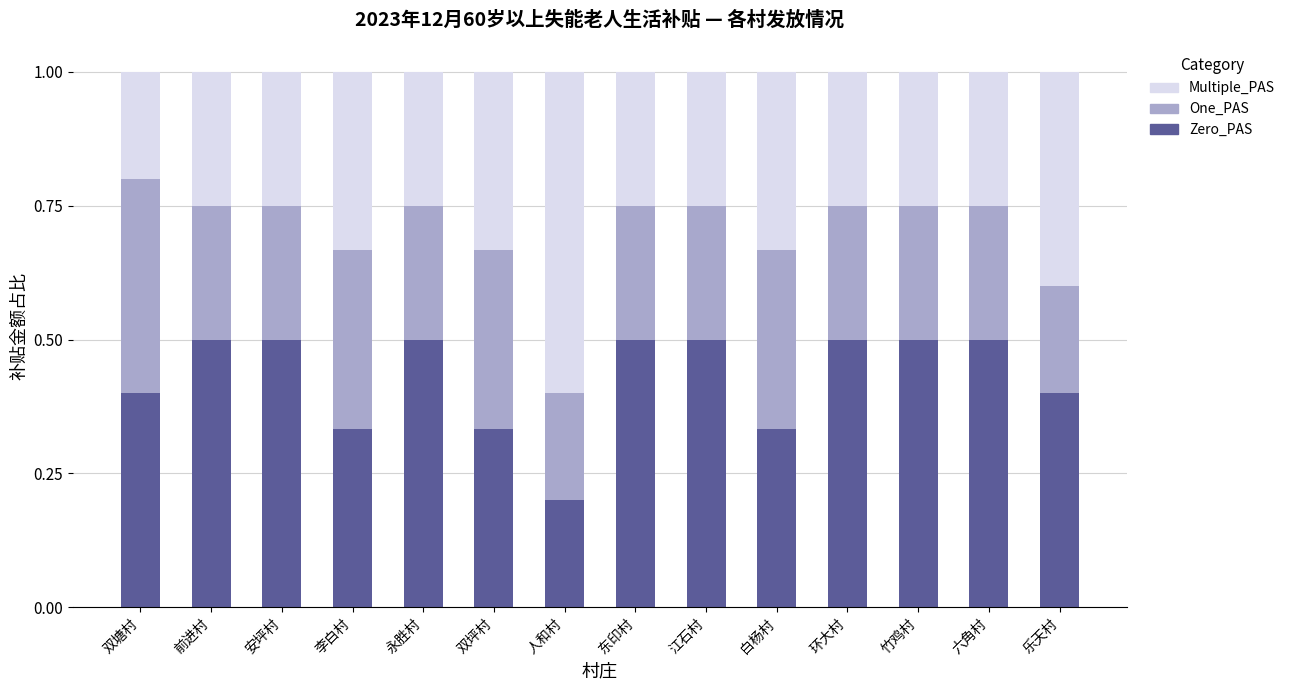

What is the average value of the Zero_PAS series?

0.4